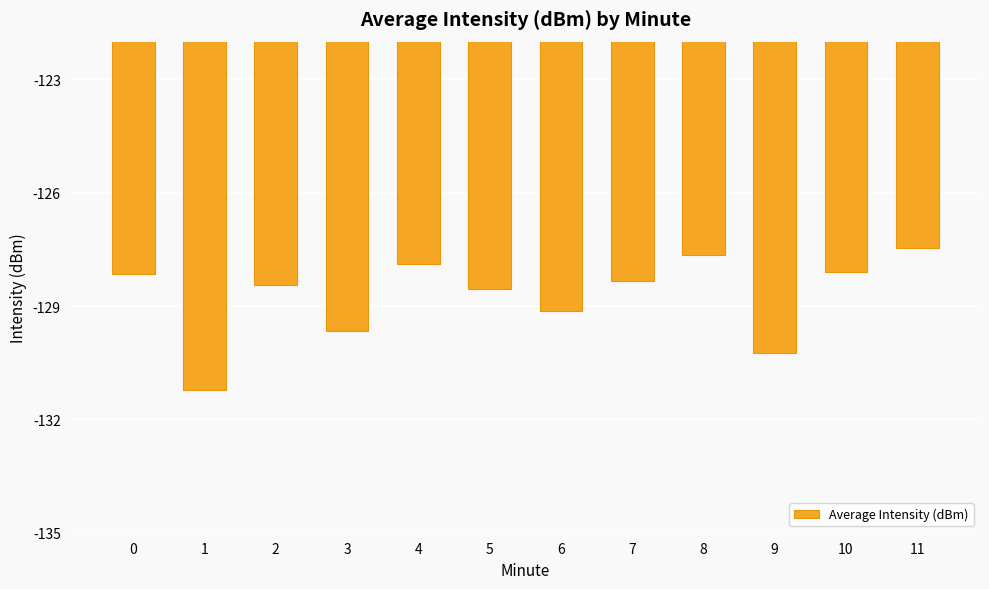

What is the sum of the values at 2 and 0?

-256.6